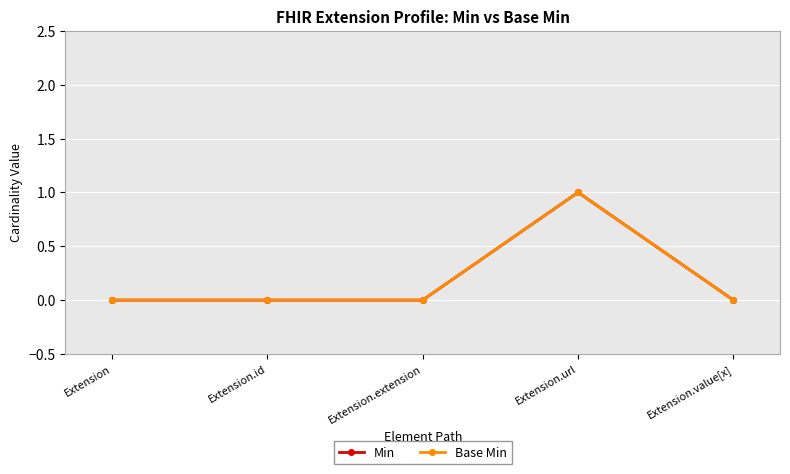

Does the chart have visible grid lines?

Yes